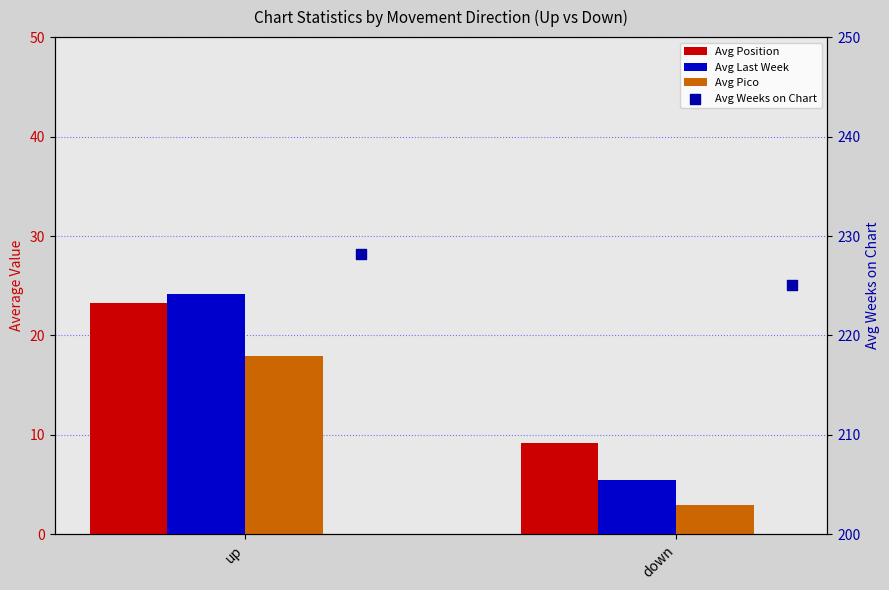

What are all the series names shown in the legend?

Avg Position, Avg Last Week, Avg Pico, Avg Weeks on Chart